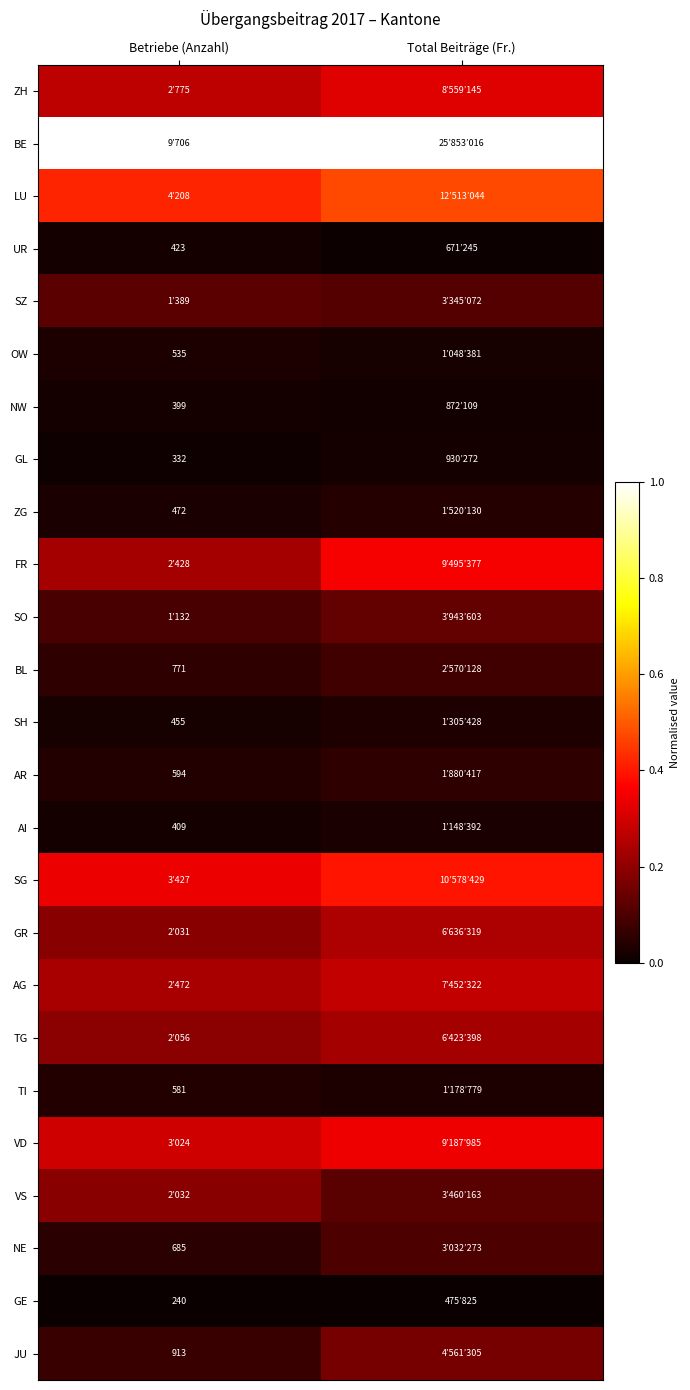

At which label is NW closest to 0?

Total Beiträge (Fr.)